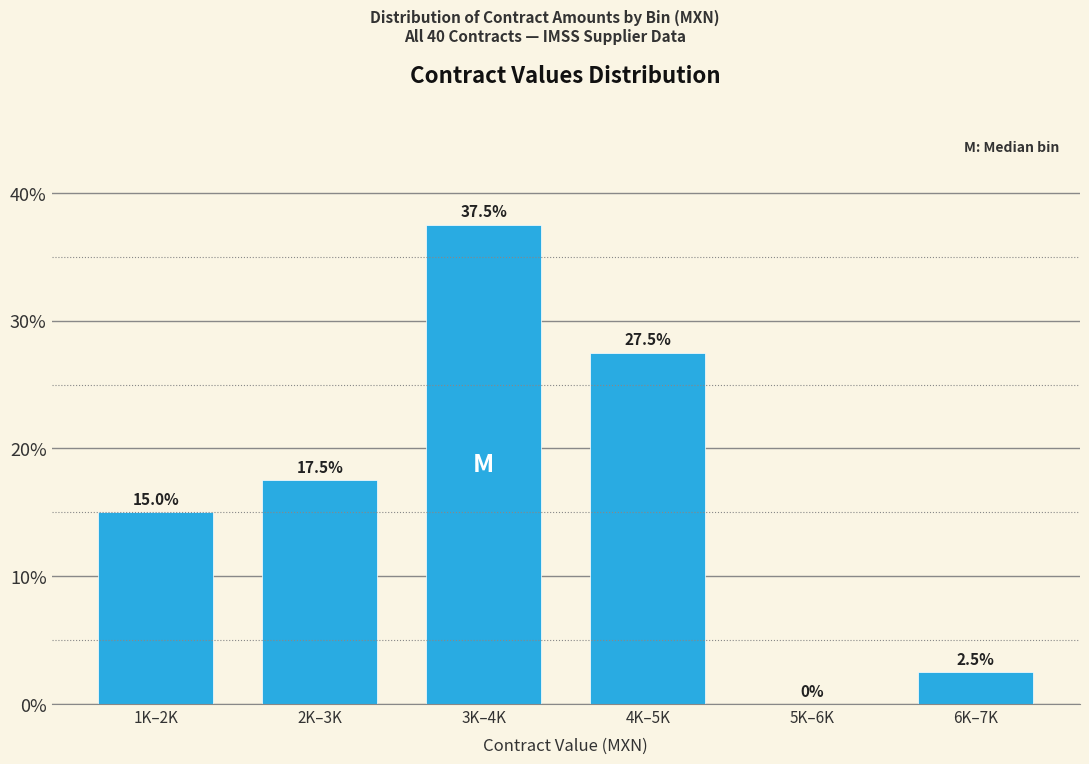

Reading left to right, transcribe all the data shown in this chart.

1K–2K=15.0	2K–3K=17.5	3K–4K=37.5	4K–5K=27.5	5K–6K=0.0	6K–7K=2.5